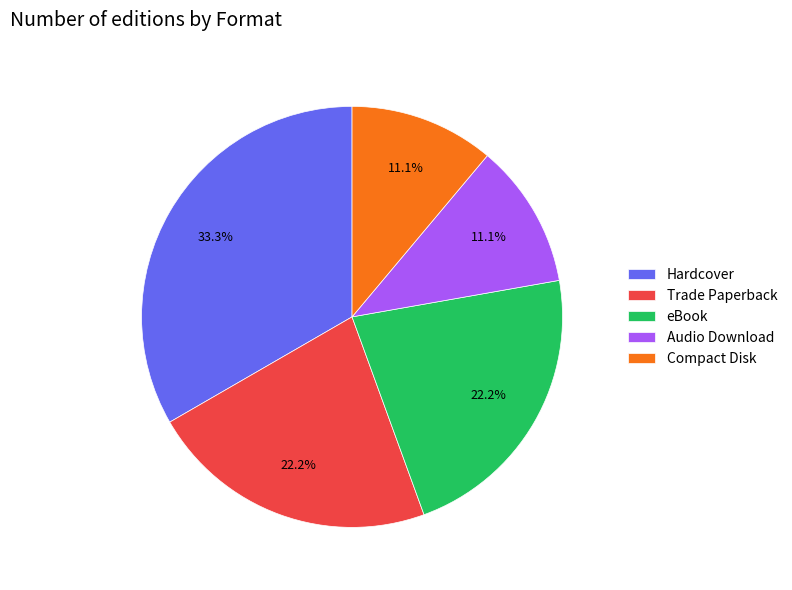

What is the largest slice in the pie chart?

Hardcover